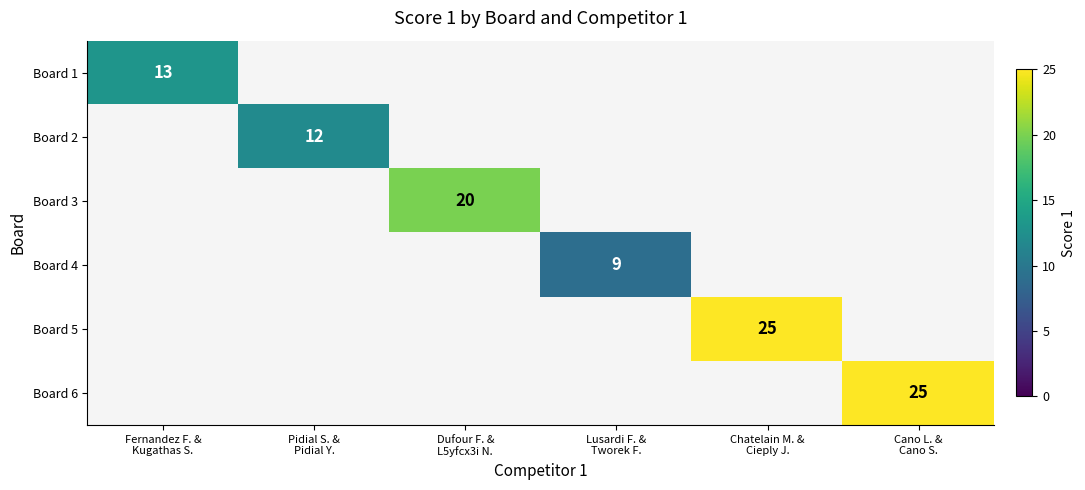

How many positive values does the Board 4 series have?

1